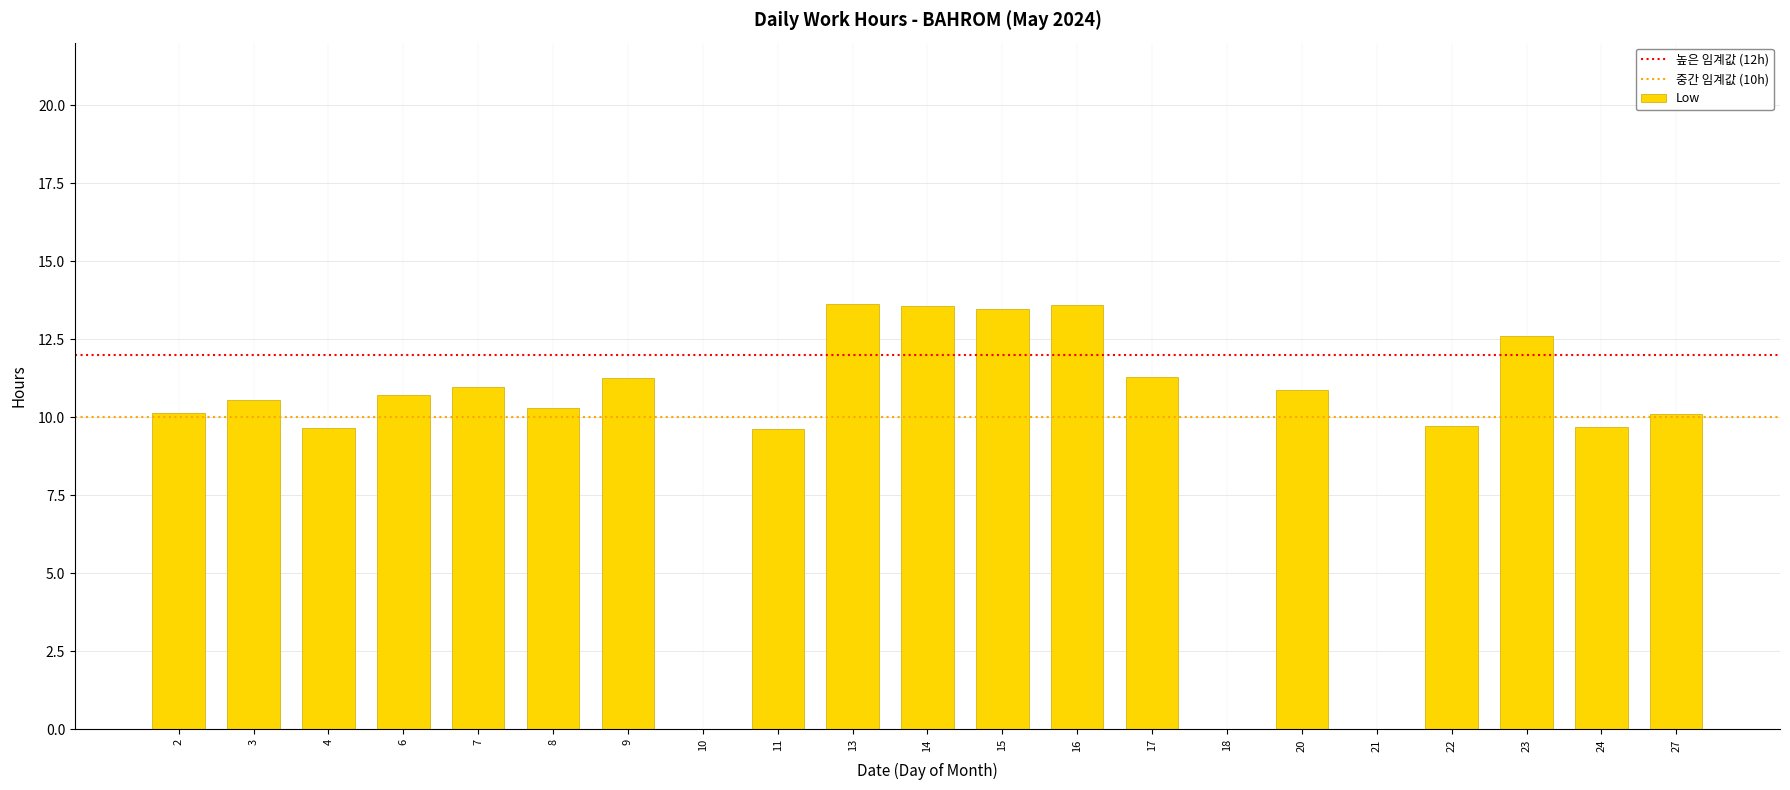

What is the sum of all values?

201.7